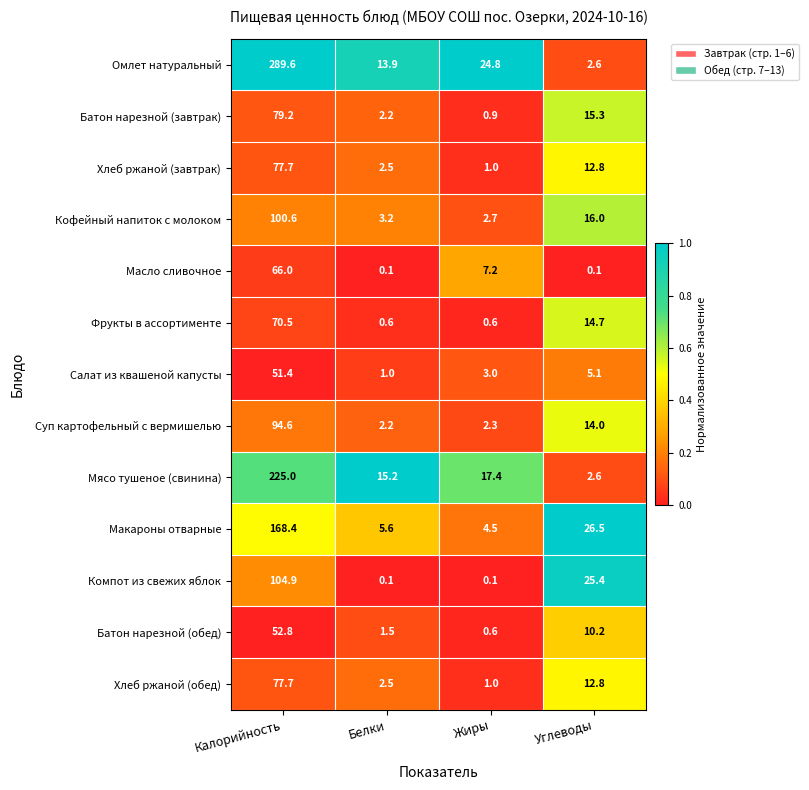

How many data points does each series have?

4